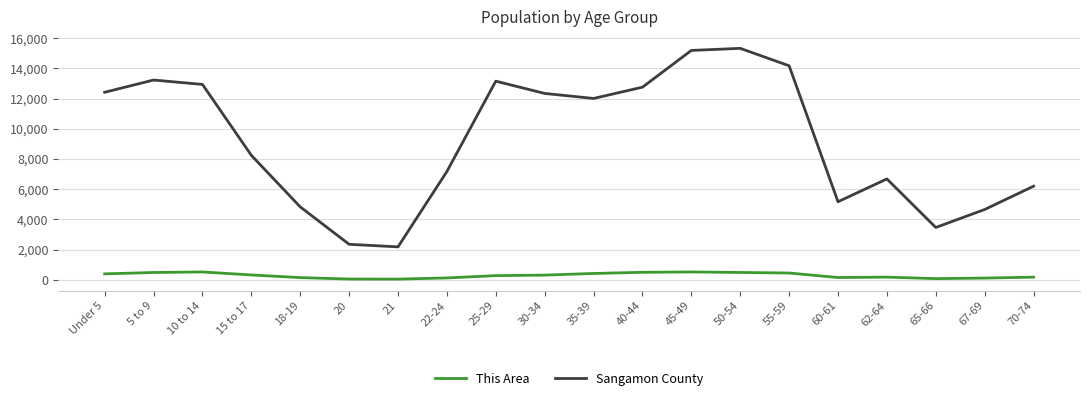

What value does the Sangamon County series have at 5 to 9?

13225